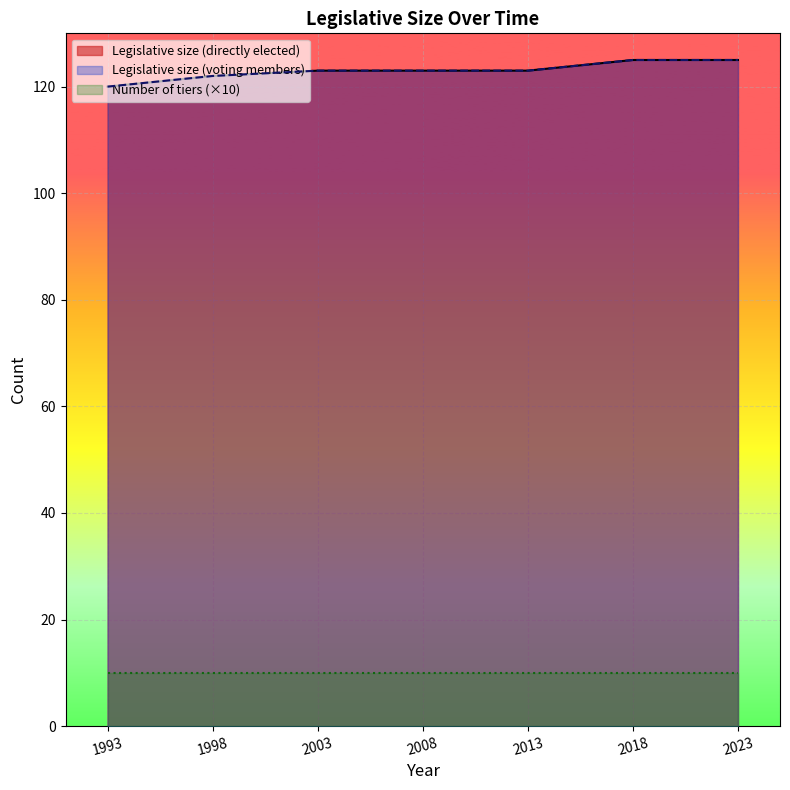

Does the chart display data point markers on the line(s)?

No